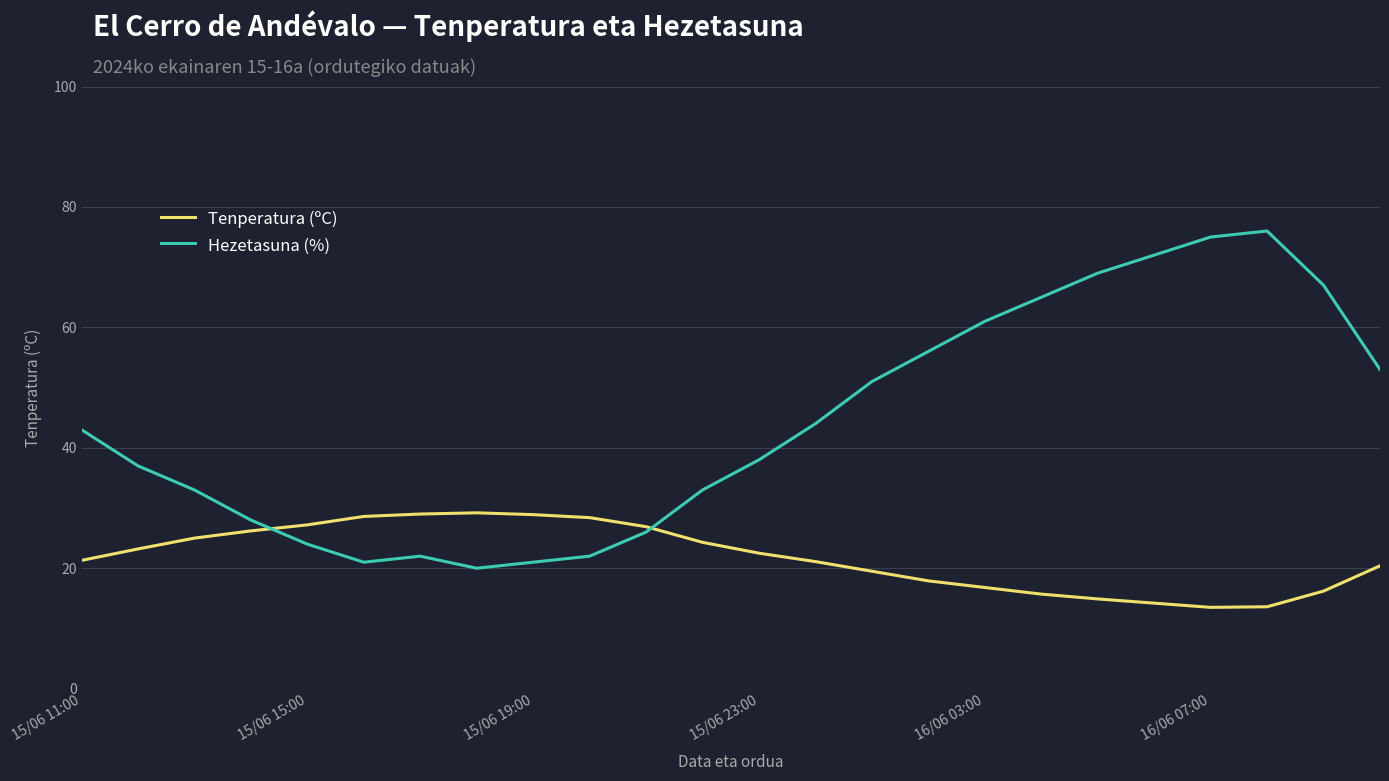

What is the difference between the maximum and second lowest values in the Hezetasuna (%) series?

55.0